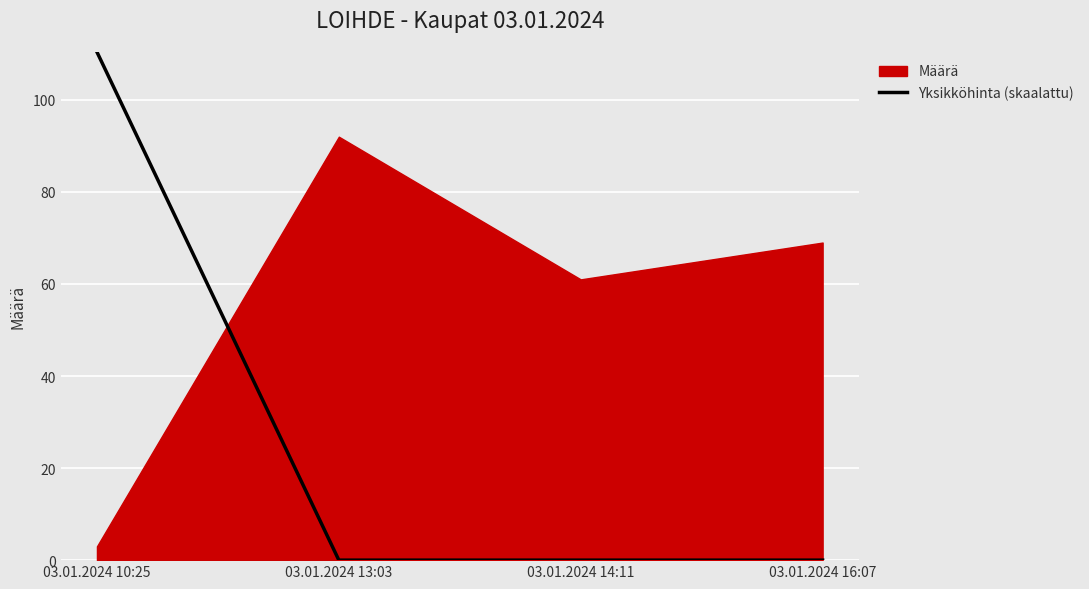

What is the label of the 4th point from the left?

03.01.2024 16:07